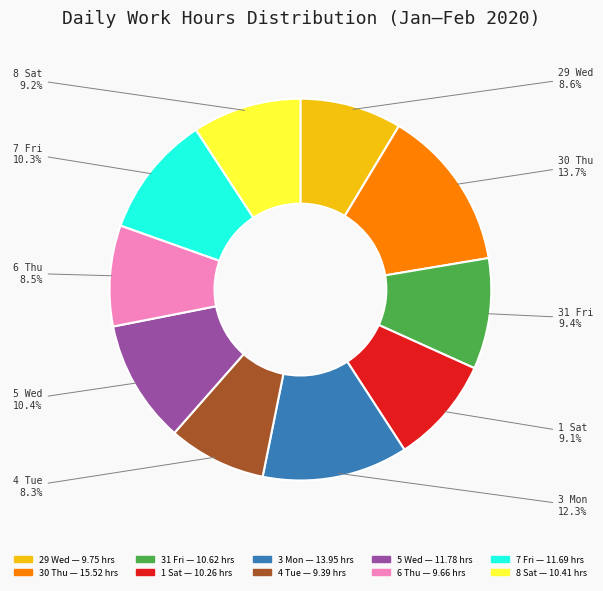

How many slices are in this pie chart?

10